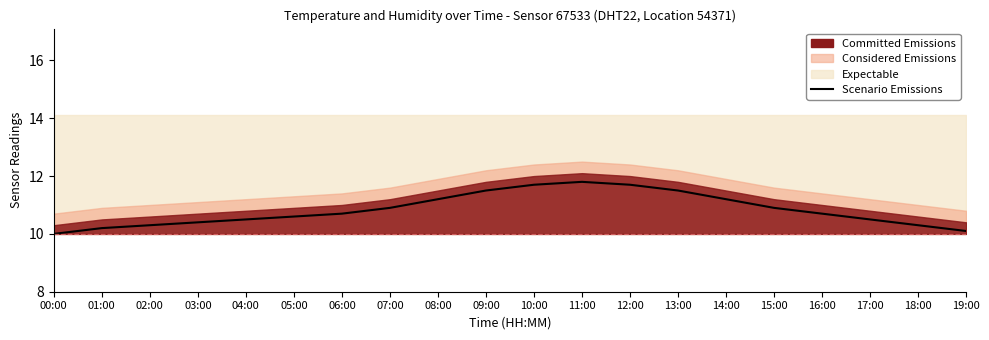

Where is the data nearest to the value 10?

00:00